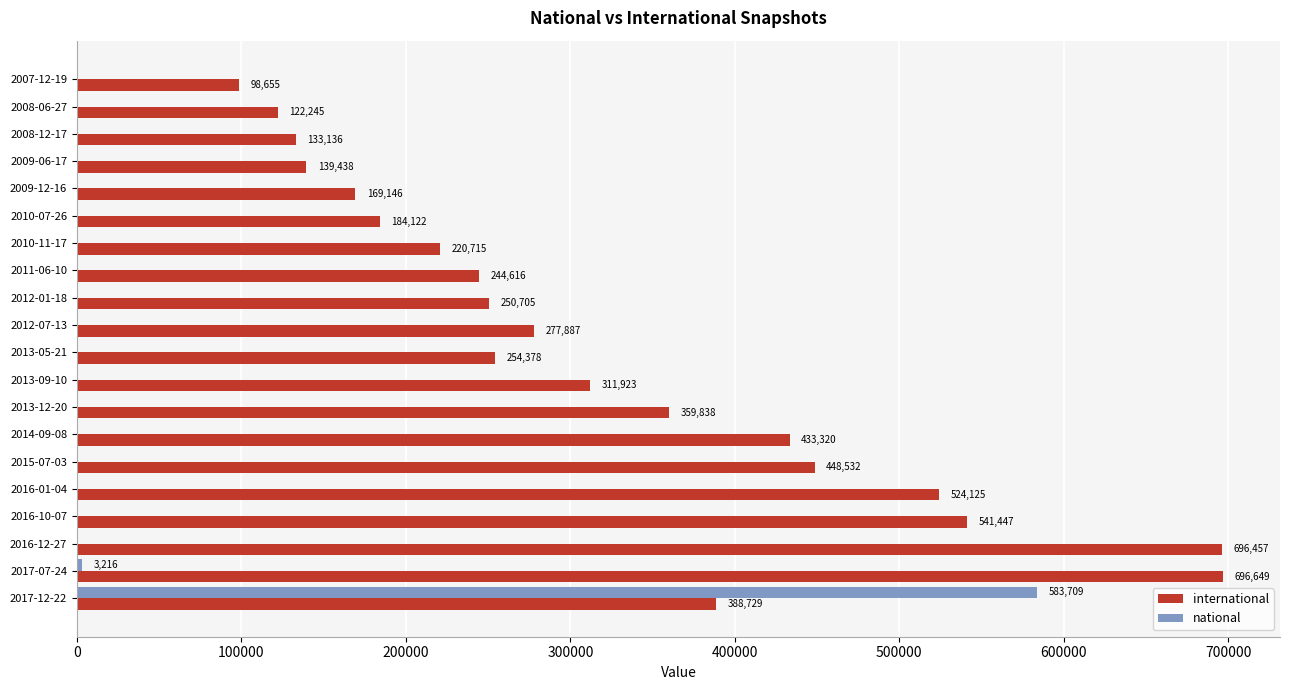

Between 2007-12-19 and 2017-12-22, which series saw the biggest shift?

national